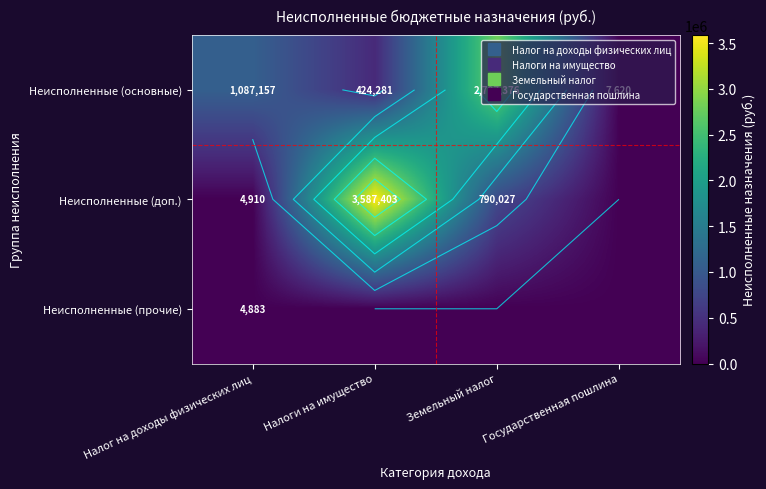

Is it true that Неисполненные (прочие) equals 4882.9 at Налог на доходы физических лиц?

True